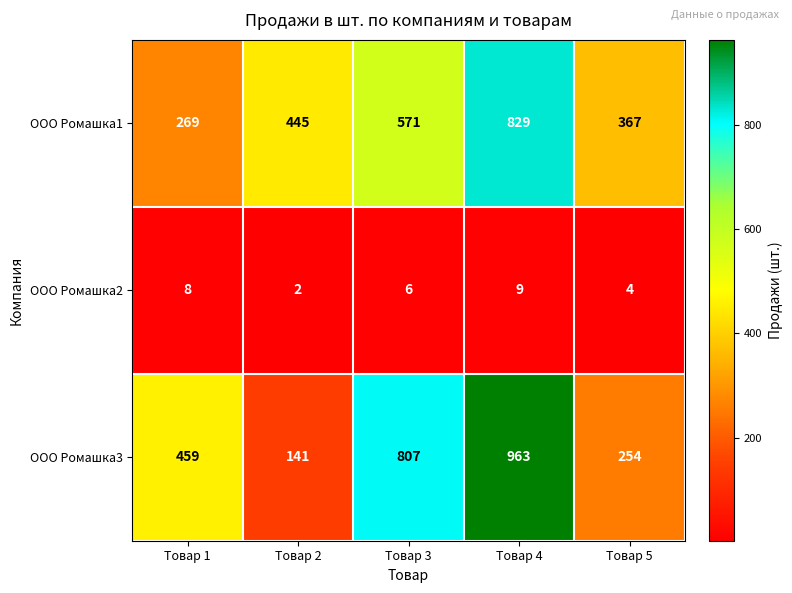

Reading left to right, transcribe all the data shown in this chart.

ООО Ромашка1: Товар 1=269	Товар 2=445	Товар 3=571	Товар 4=829	Товар 5=367
ООО Ромашка2: Товар 1=8	Товар 2=2	Товар 3=6	Товар 4=9	Товар 5=4
ООО Ромашка3: Товар 1=459	Товар 2=141	Товар 3=807	Товар 4=963	Товар 5=254